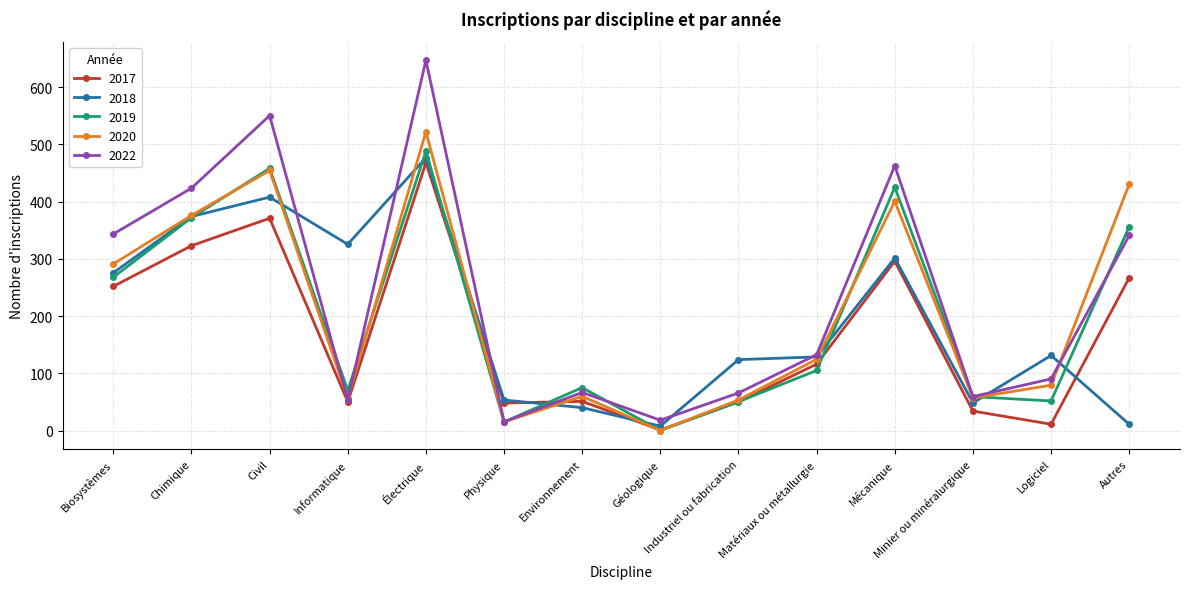

Where is the first local maximum for 2020?

Civil